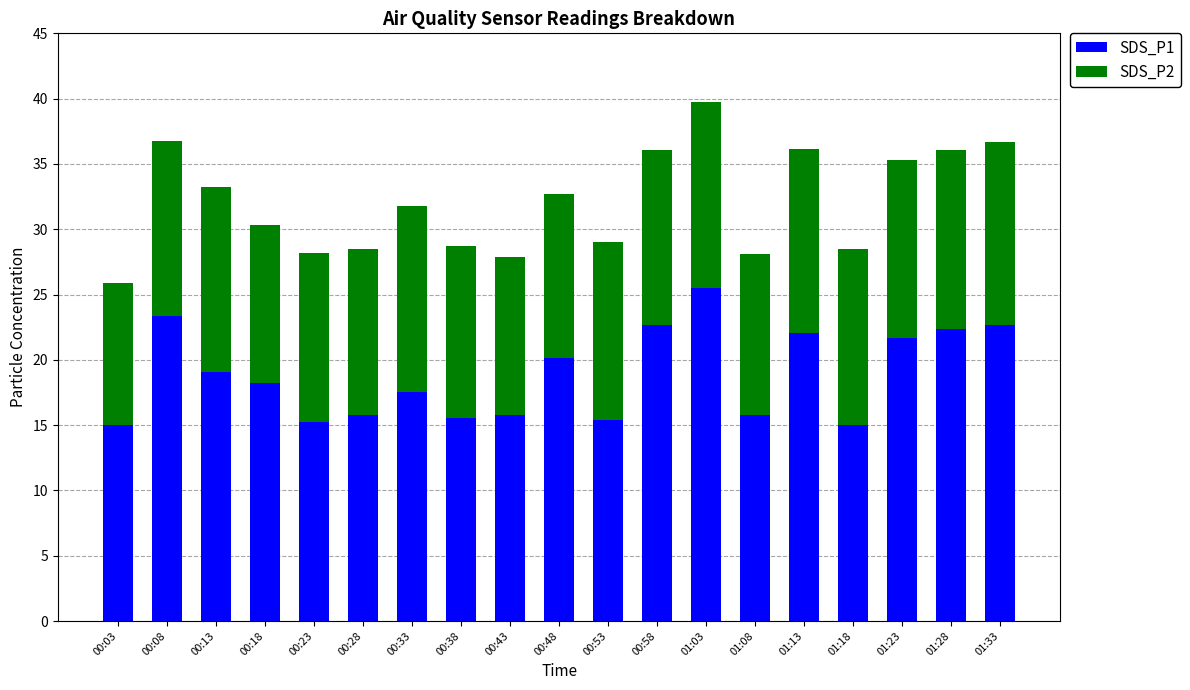

What are all the series names shown in the legend?

SDS_P1, SDS_P2